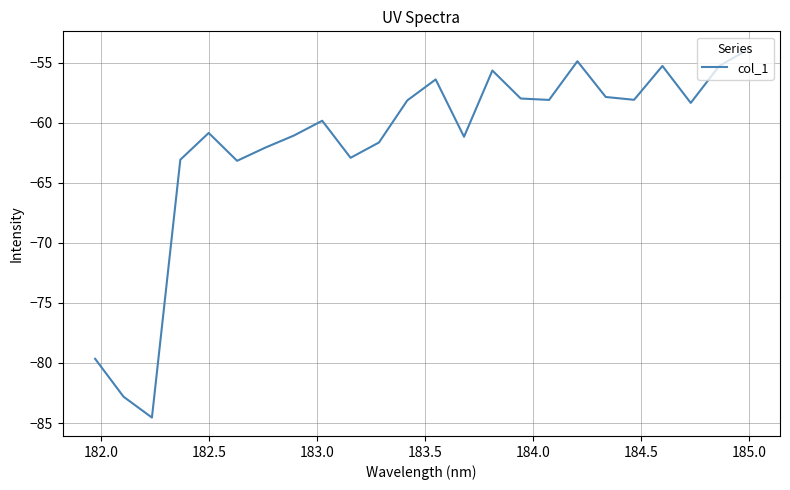

What is the difference between the maximum and minimum values?

30.6